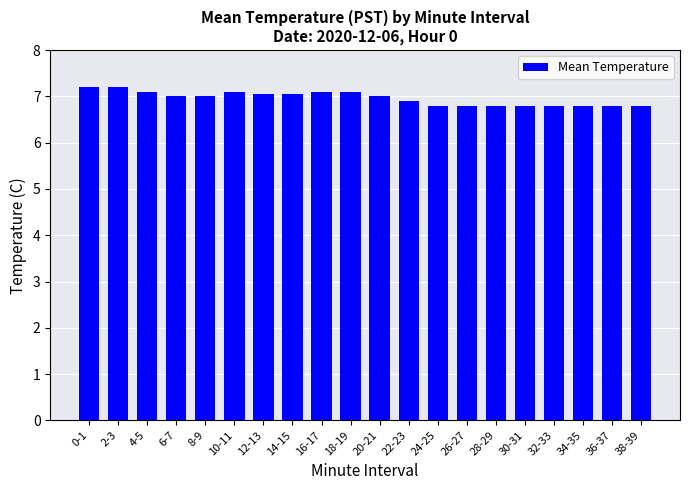

Count the number of categories in the chart.

20